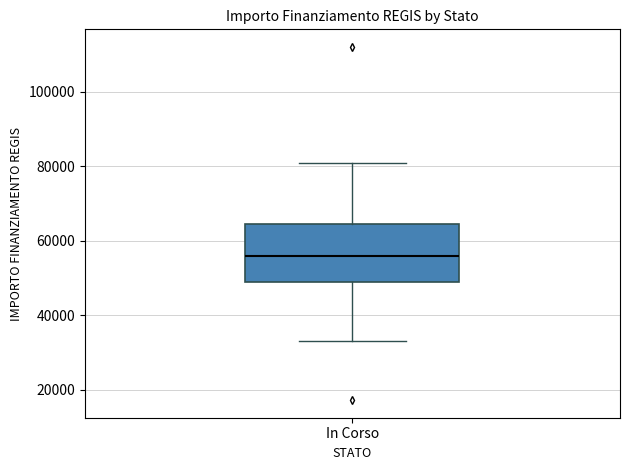

Read this box plot against the y-axis: the position of the median line, the range covered by the box, and the ends of both whiskers. The values are not printed on the chart, so give them approximately, as read against the axis.

median 56000, box 50000 to 64000, whiskers 32000 to 80000